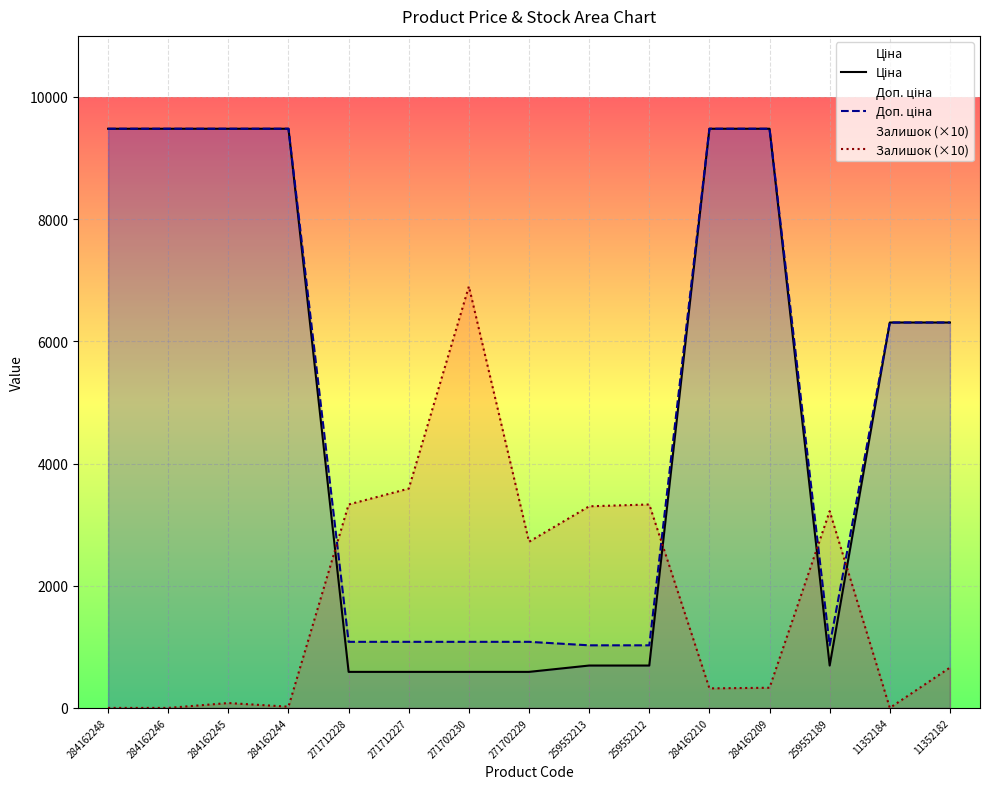

List the labels in order of Залишок (×10) value, largest first.

271702230, 271712227, 271712228, 259552212, 259552213, 259552189, 271702229, 11352182, 284162209, 284162210, 284162245, 284162244, 284162248, 284162246, 11352184